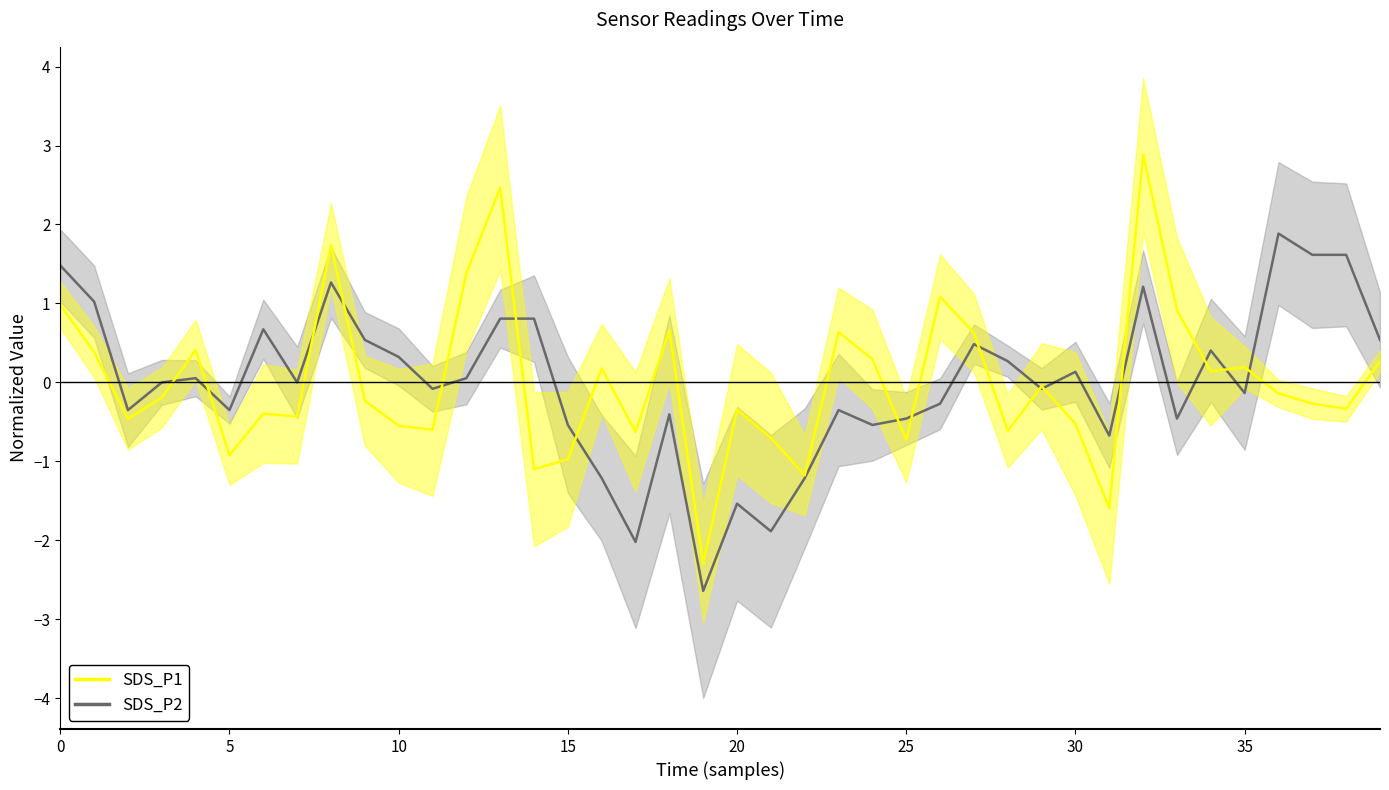

At how many categories does at least one series exceed 0?

26